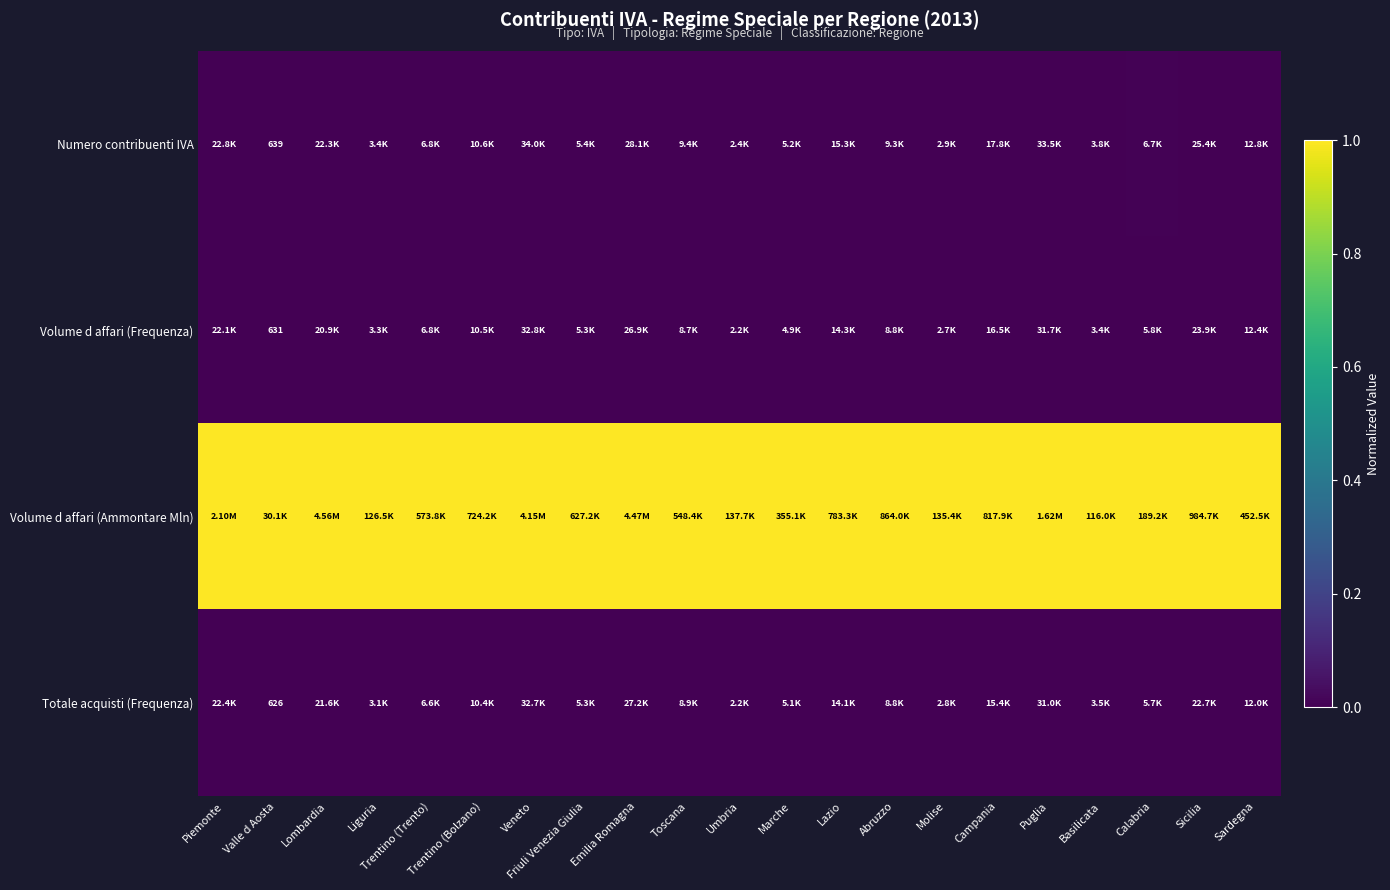

At how many categories does at least one series exceed 0?

21